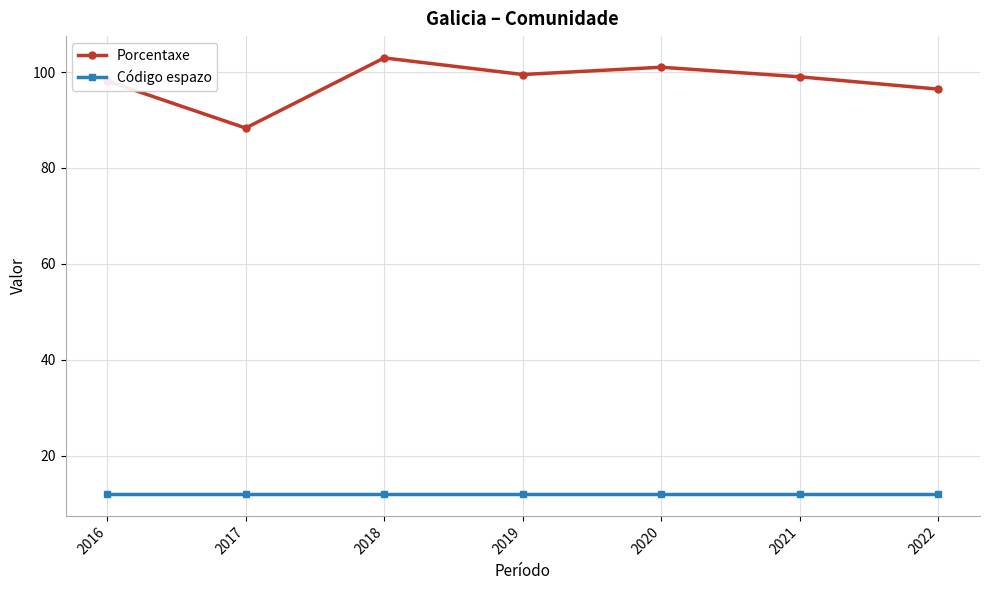

What are all the series names shown in the legend?

Porcentaxe, Código espazo